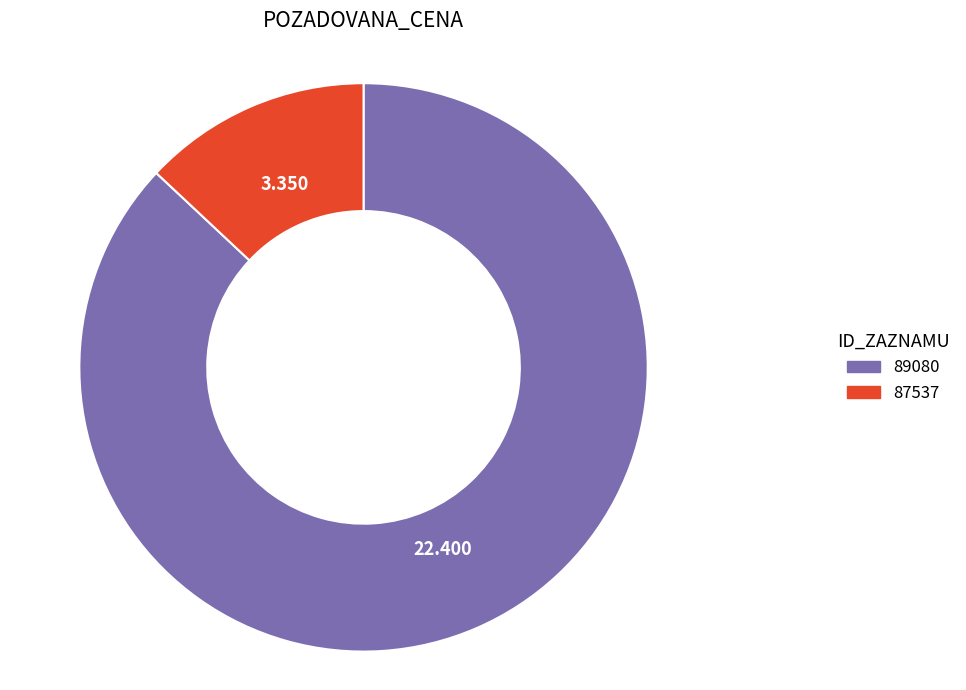

Count the number of slices in the pie.

2